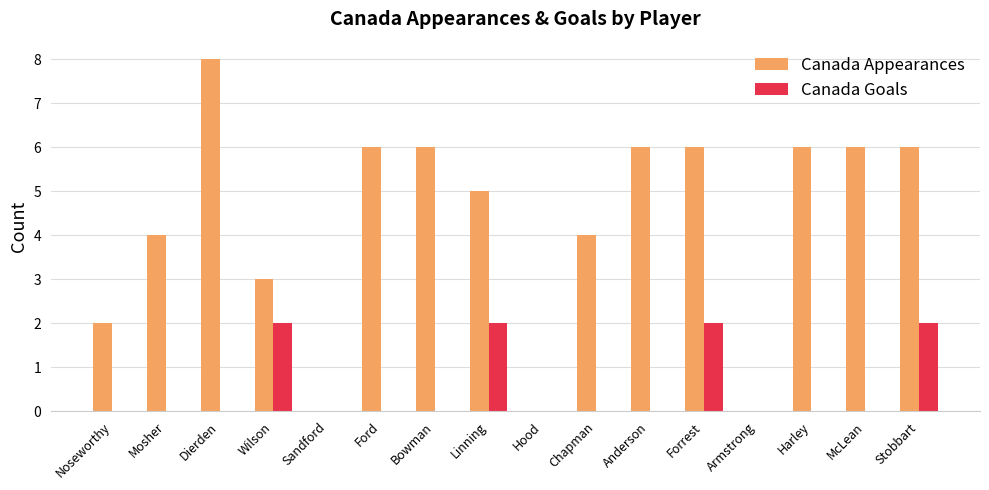

What are all the series names shown in the legend?

Canada Appearances, Canada Goals